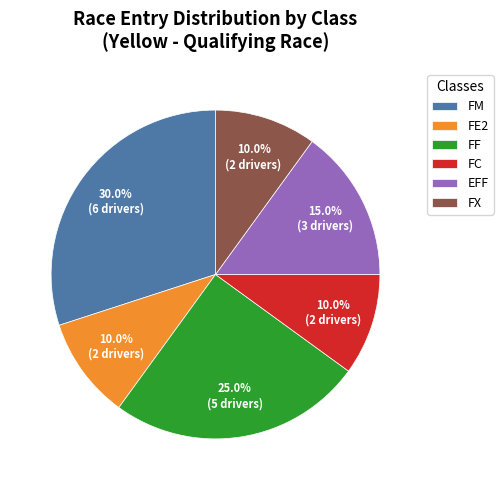

What is the largest slice in the pie chart?

FM